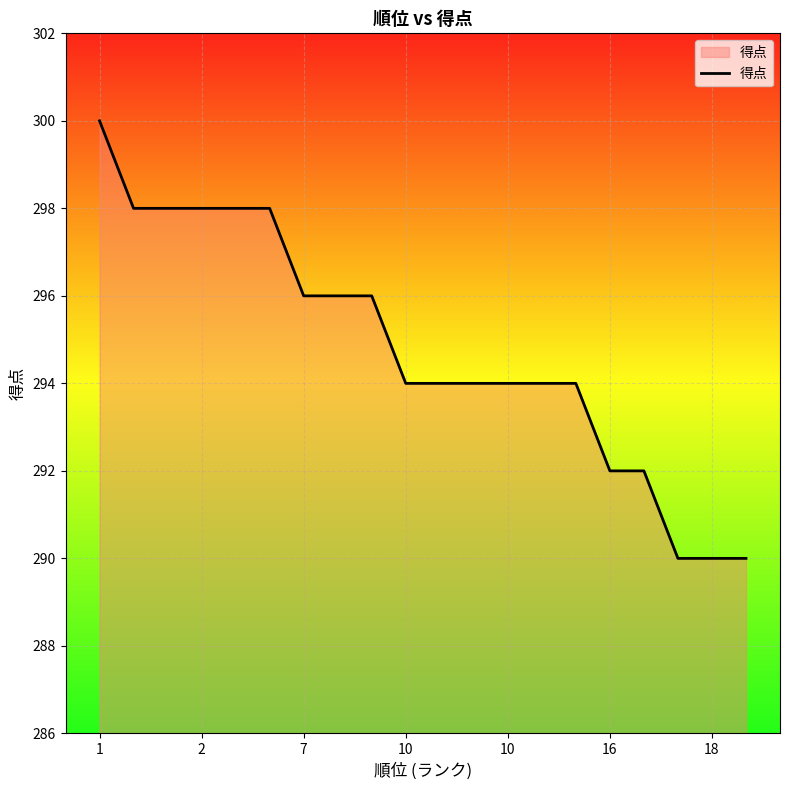

What is the greatest value displayed?

300